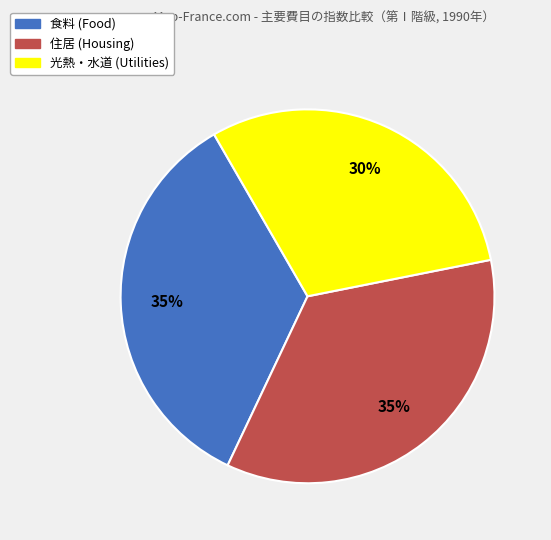

The 住居 (Housing) slice represents 43% of the pie. True or false?

False